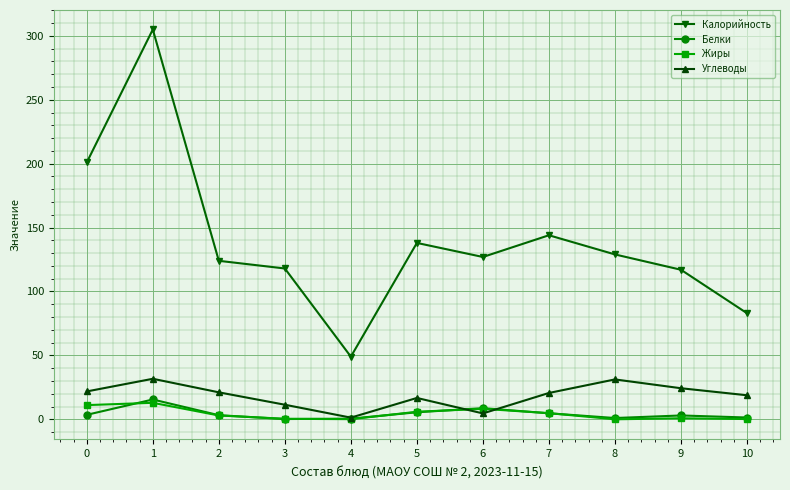

What is the total value across all series at 1?

365.1